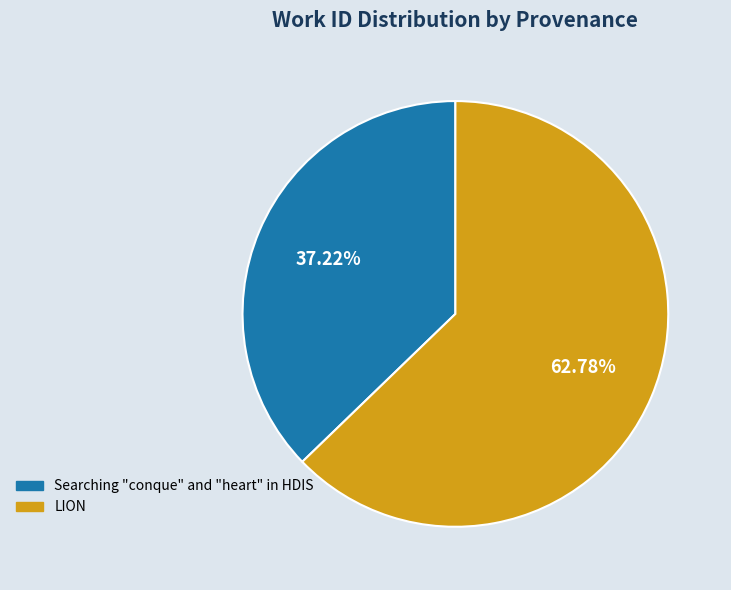

To the nearest percent, what percentage of the pie is LION?

63%